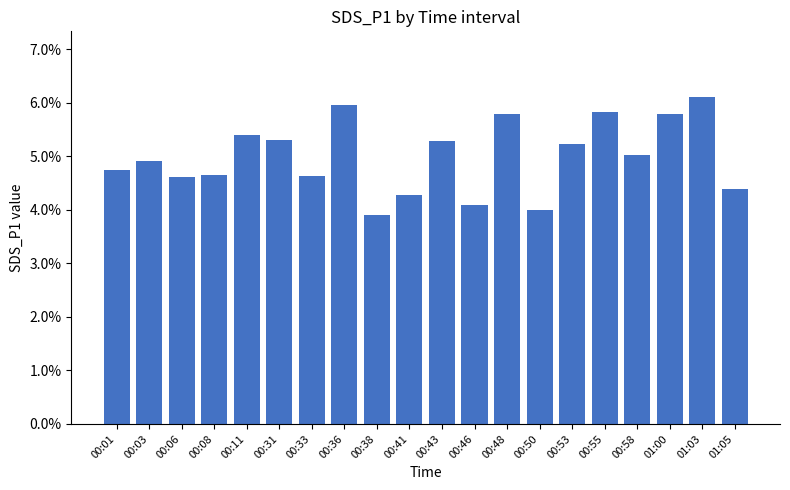

What position from the left is 01:03?

19